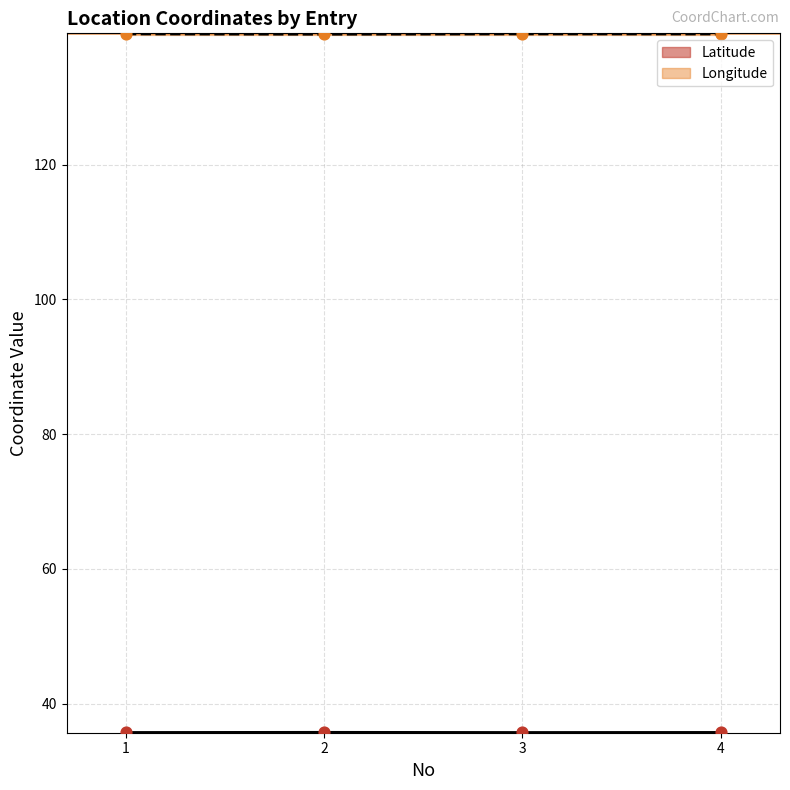

At which category is the sum across all series the highest?

1